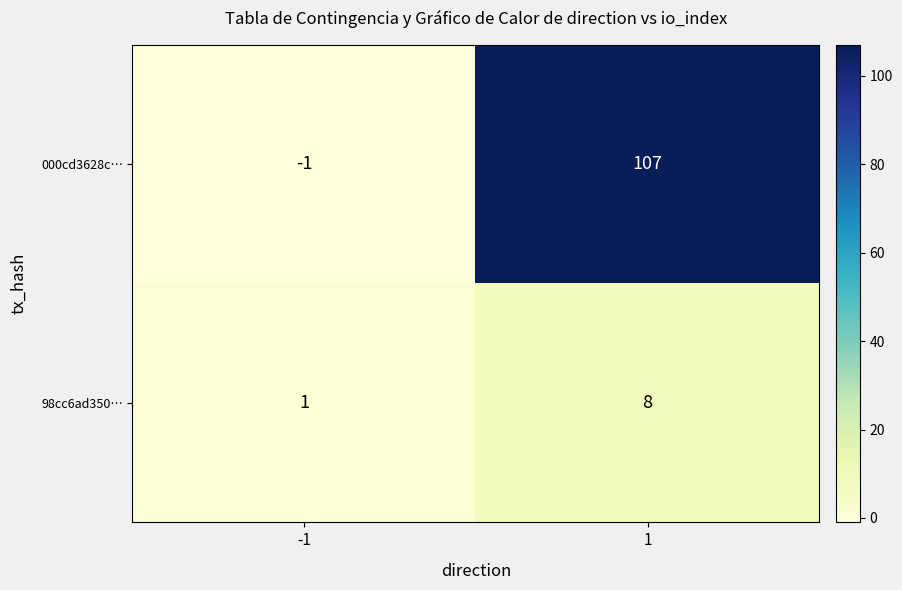

The 000cd3628c… series shows 66 at 1. True or false?

False